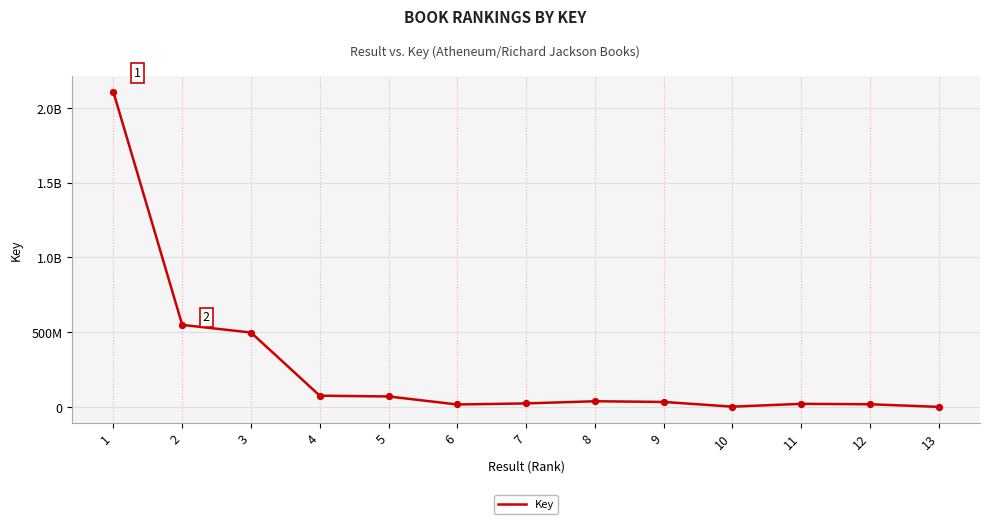

Does the chart have visible grid lines?

Yes